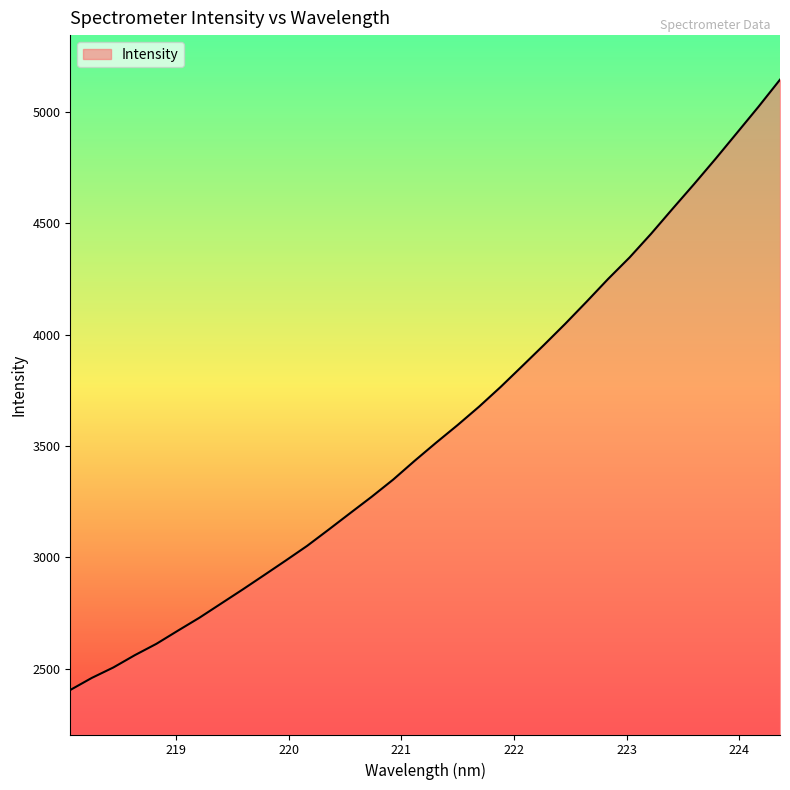

Does the chart have visible grid lines?

No